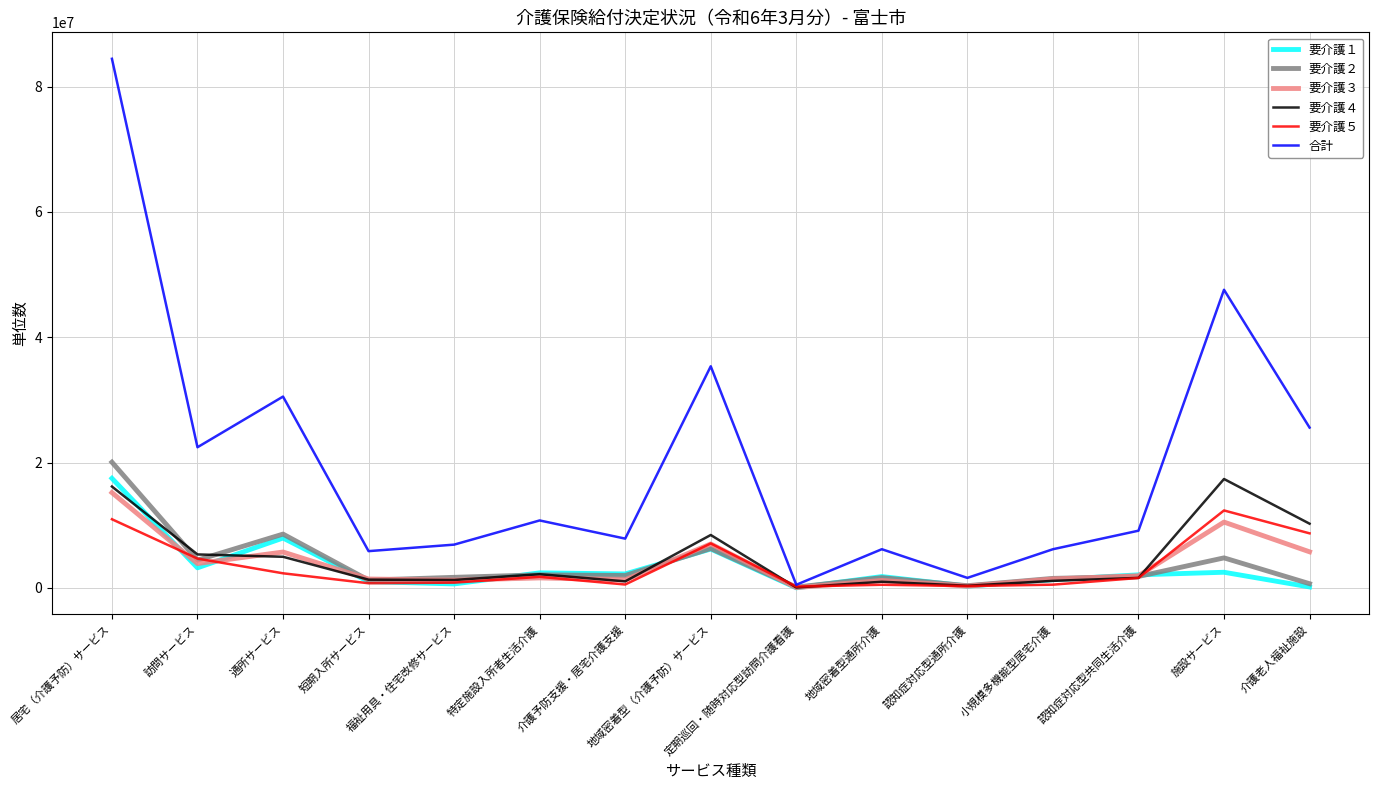

Which series has the widest spread of values?

合計